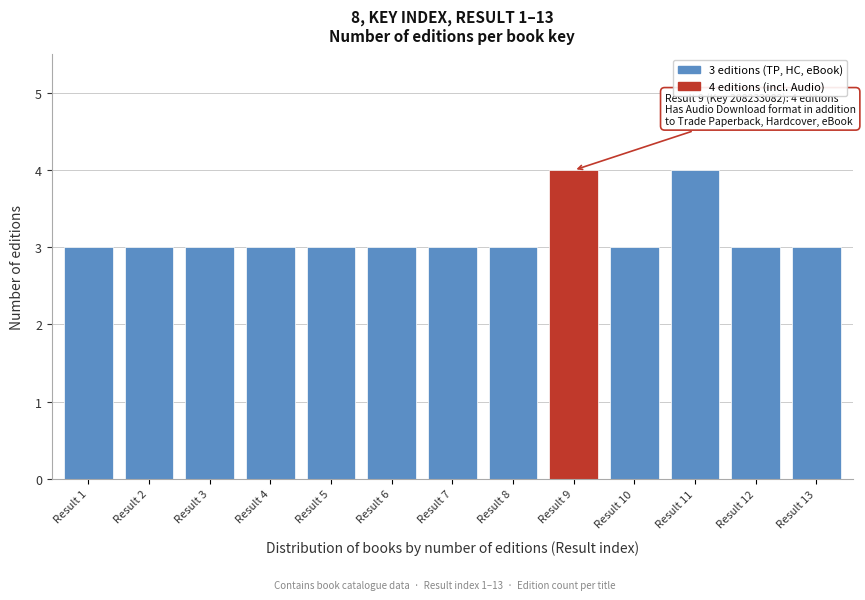

Reading left to right, what are all the values shown in this chart?

3	3	3	3	3	3	3	3	4	3	4	3	3